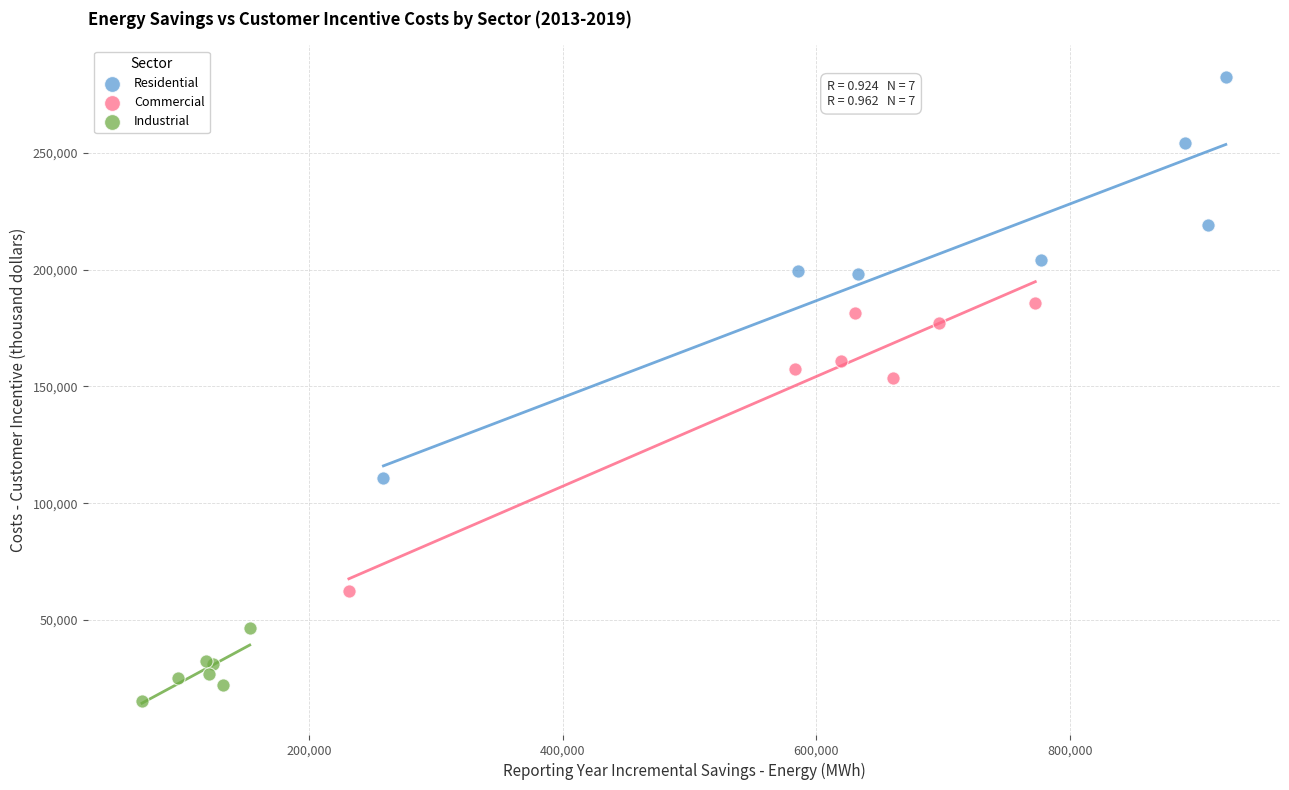

Which series contains the highest Y value?

Residential